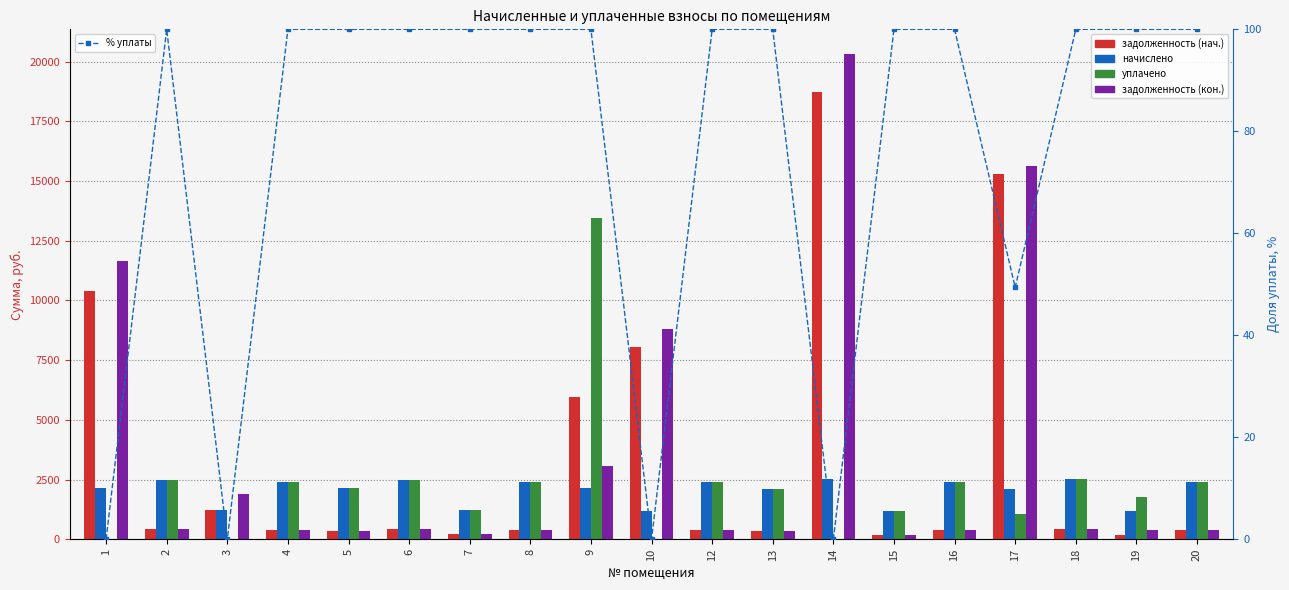

At how many categories does at least one series exceed 15793?

1